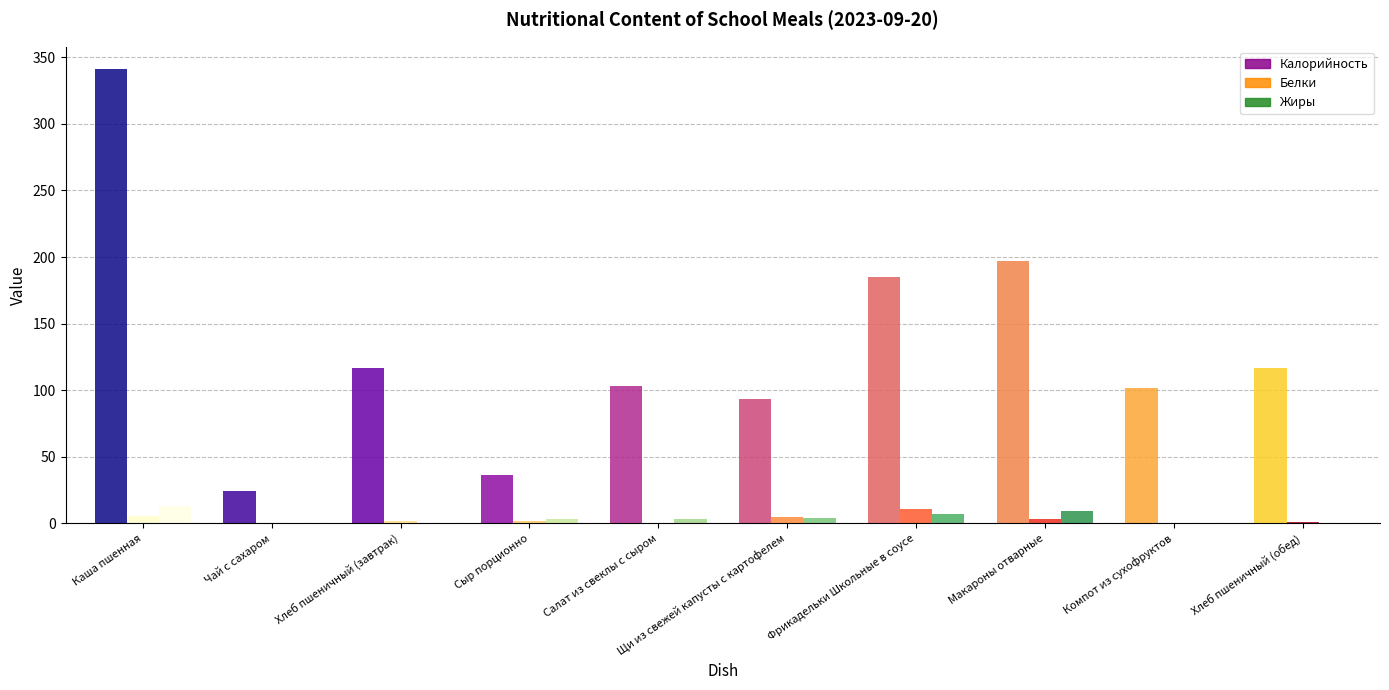

Which category has the lowest value in the Жиры series?

Чай с сахаром